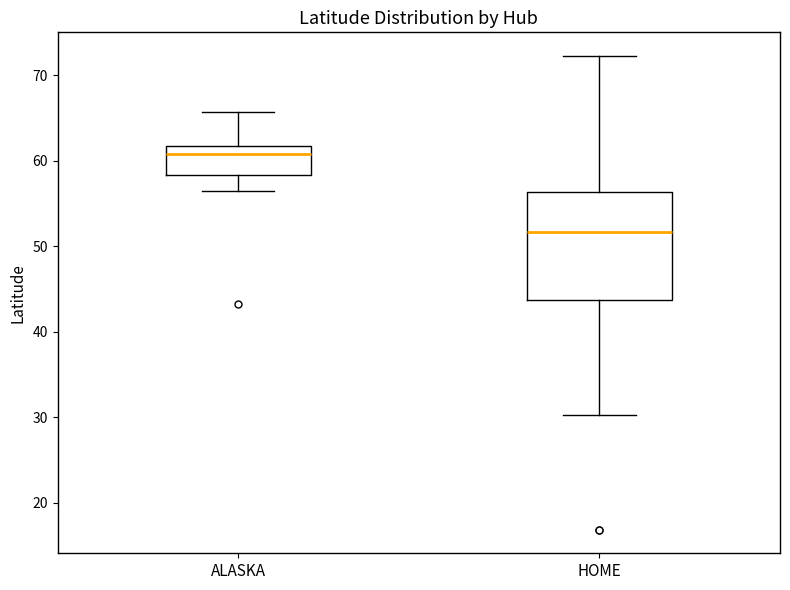

Where is the lower edge of the box for ALASKA on the y-axis? The values are not printed on the chart, so give them approximately, as read against the axis.

58